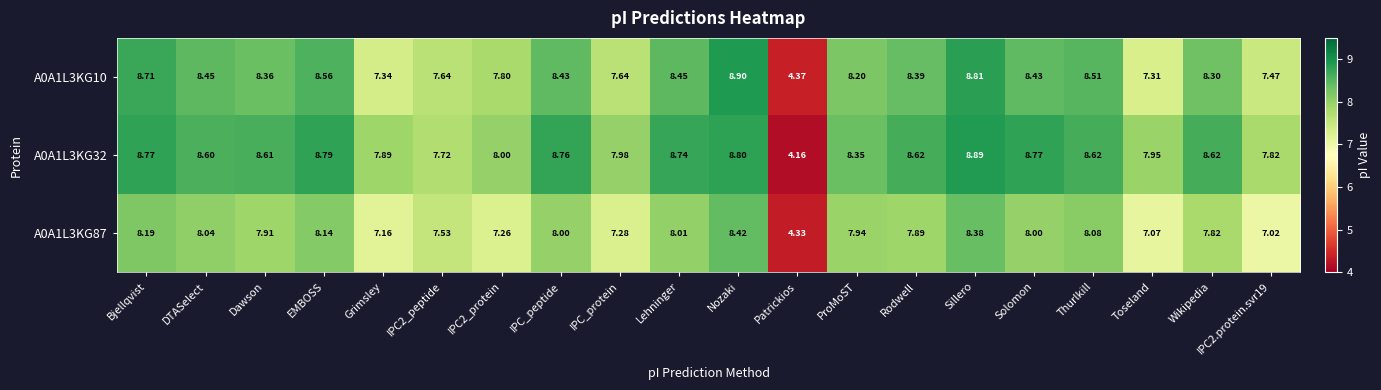

Is the value of A0A1L3KG32 at IPC2_protein greater than the value of A0A1L3KG87 at IPC2_protein?

Yes